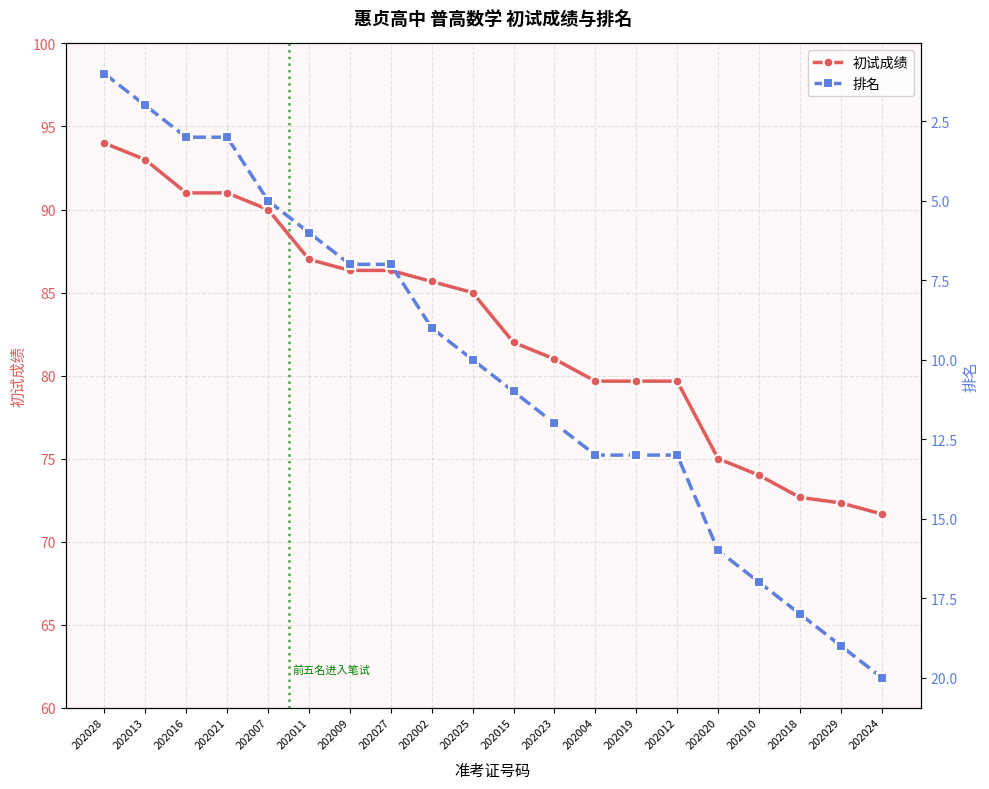

How many series are shown in this chart?

2